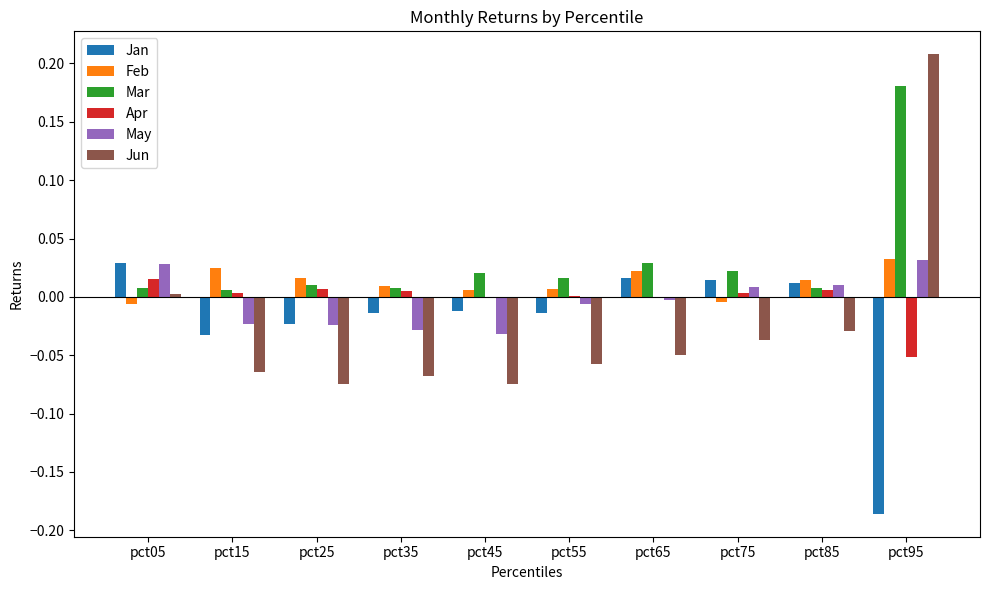

Which series changed the most between pct75 and pct95?

Jun